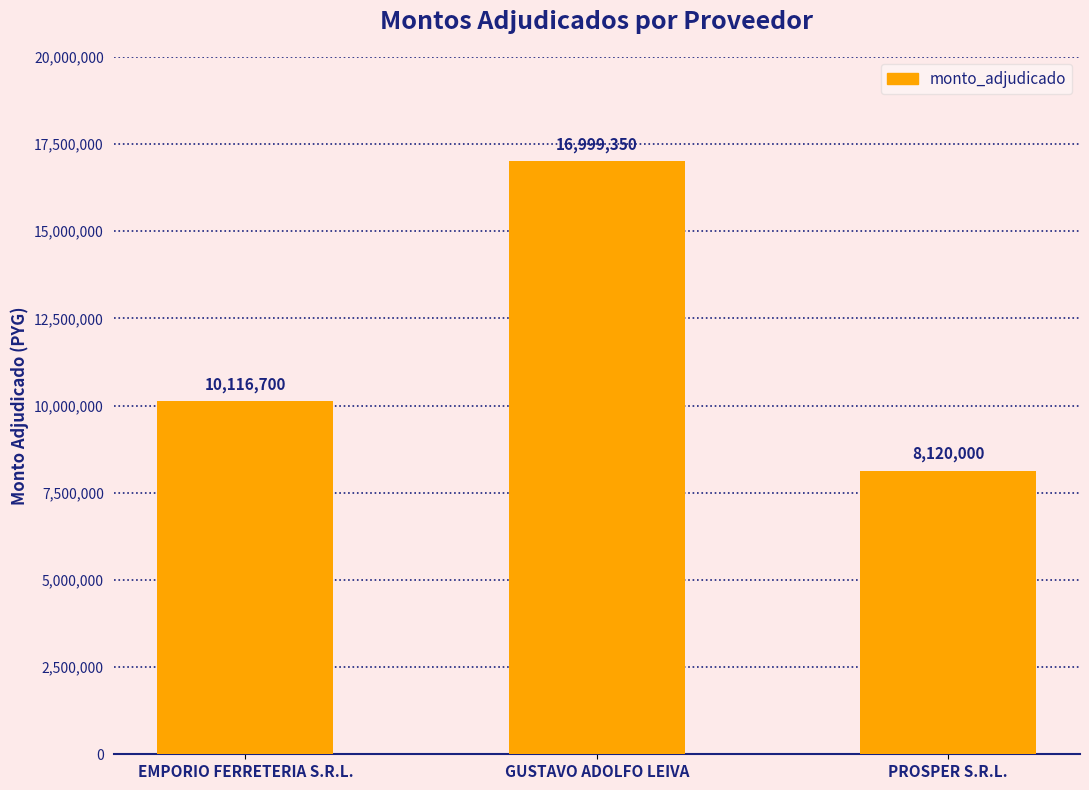

The value at EMPORIO FERRETERIA S.R.L. is 3873181. True or false?

False